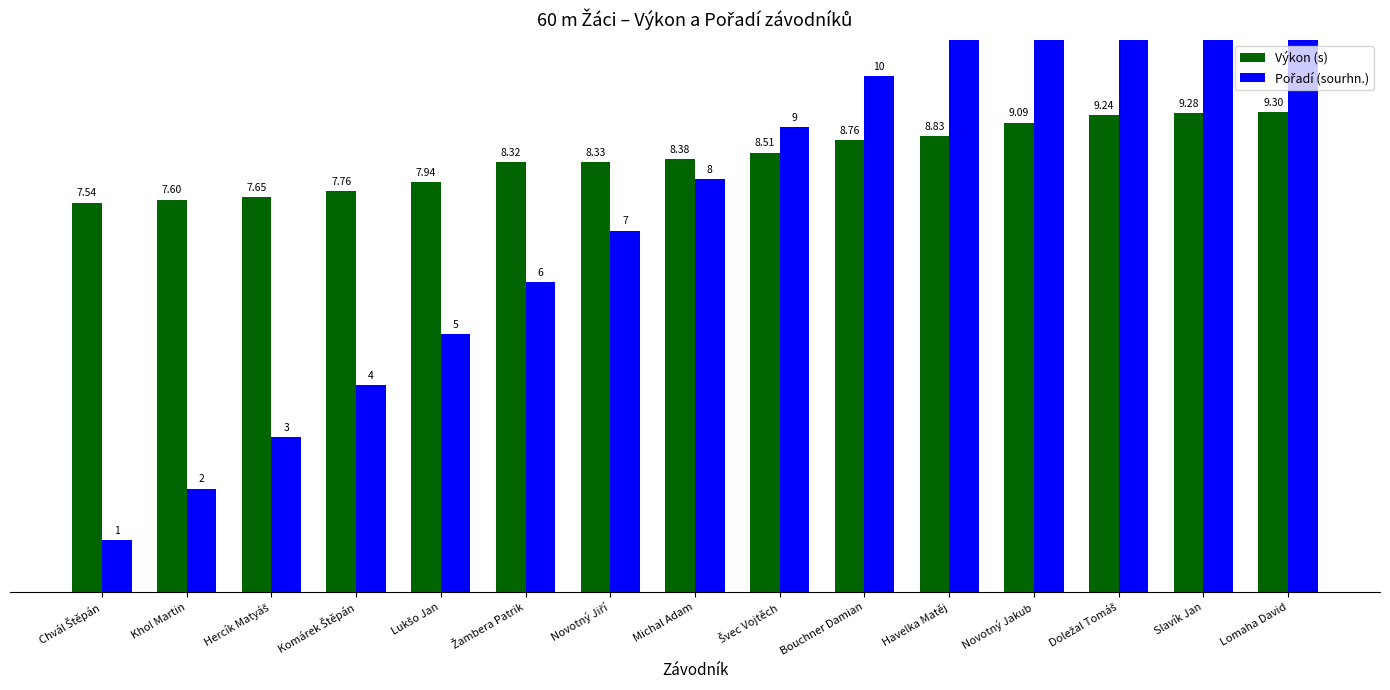

What is the label of the 1st bar from the right?

Lomaha David